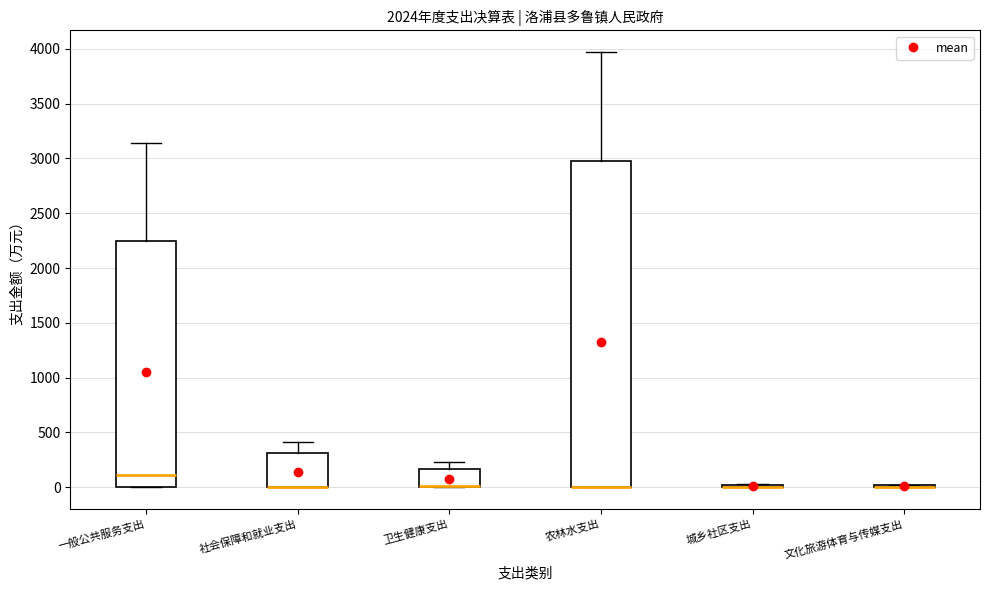

Where is the upper edge of the box for 一般公共服务支出 on the y-axis? The values are not printed on the chart, so give them approximately, as read against the axis.

2250